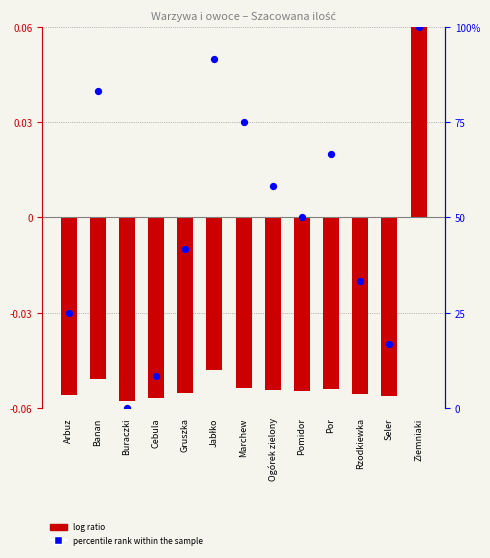

What are all the series names shown in the legend?

log ratio, percentile rank within the sample